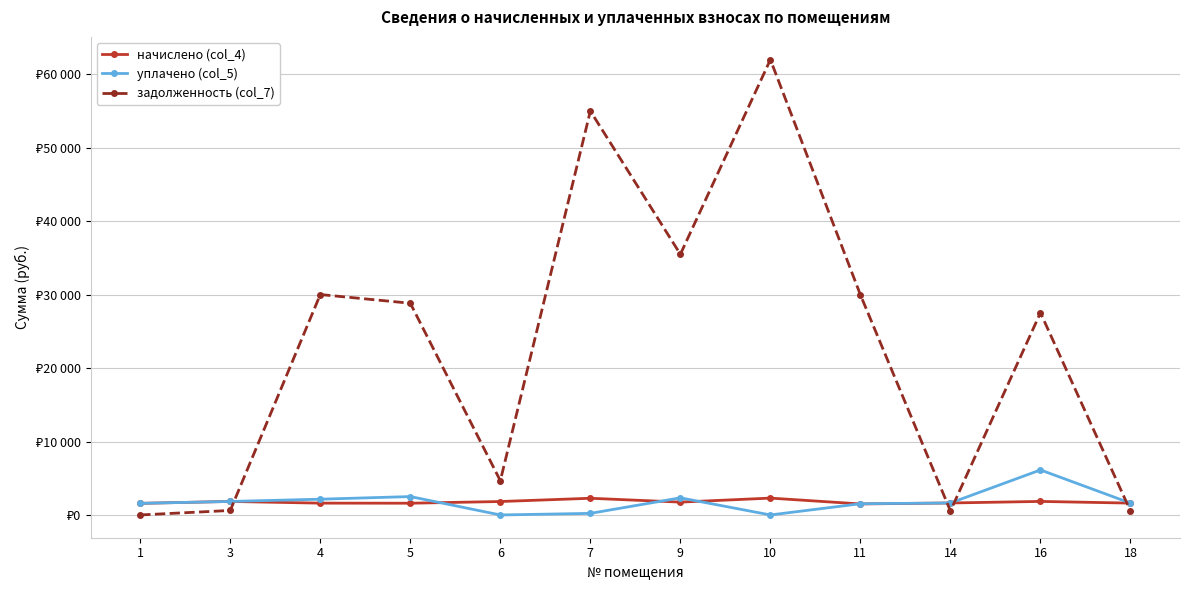

Which series has the widest spread of values?

задолженность (col_7)